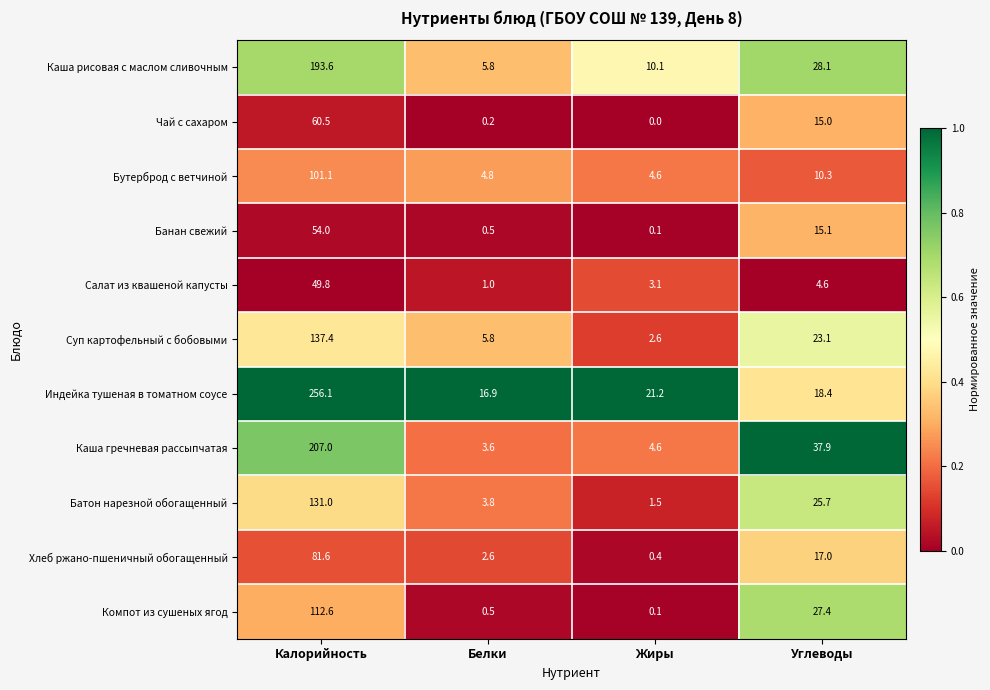

What is the maximum value for Чай с сахаром?

60.5